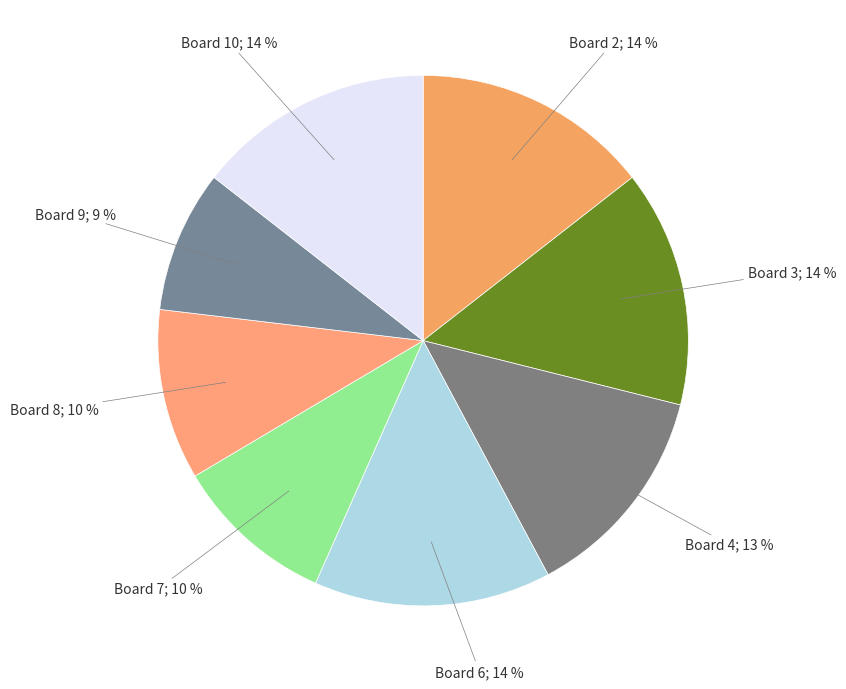

Count the number of slices in the pie.

8